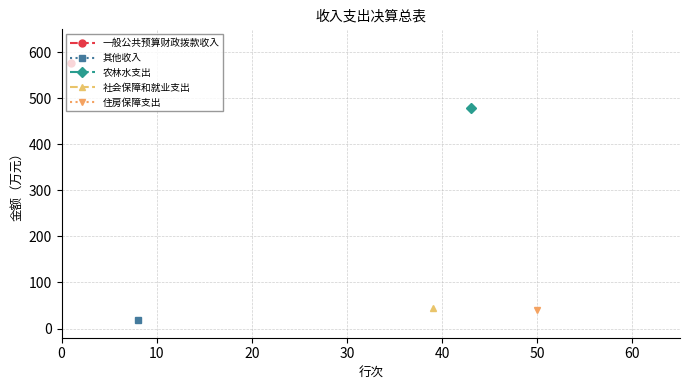

The value of 住房保障支出 at 4 is -14.8. True or false?

False